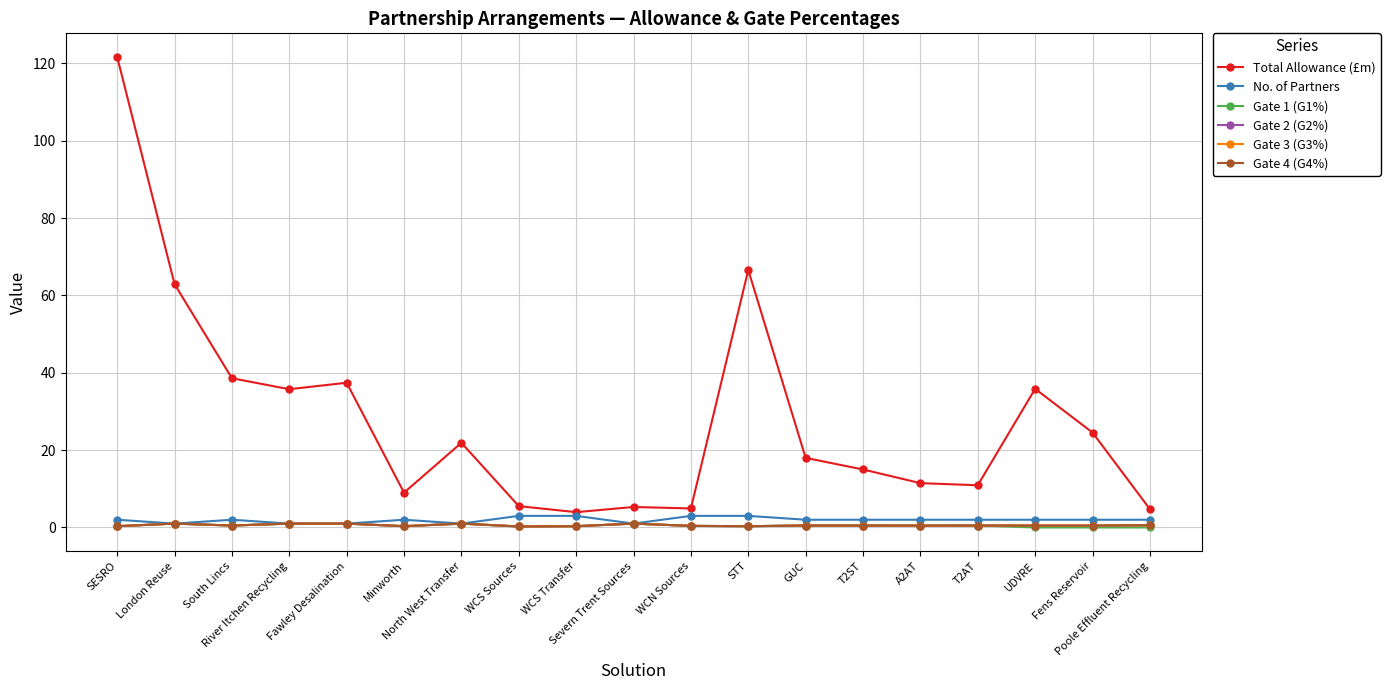

List the labels in order of Gate 4 (G4%) value, smallest first.

WCS Sources, SESRO, Minworth, WCS Transfer, STT, WCN Sources, A2AT, South Lincs, GUC, T2ST, T2AT, UDVRE, Fens Reservoir, Poole Effluent Recycling, London Reuse, River Itchen Recycling, Fawley Desalination, North West Transfer, Severn Trent Sources